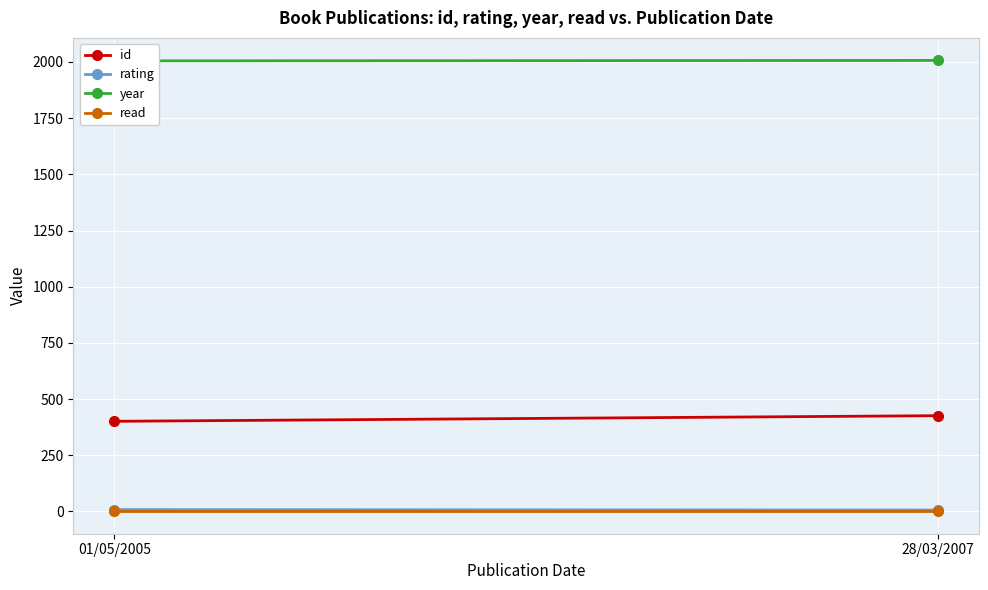

What is the value of the rating point at the 2nd from the left?

6